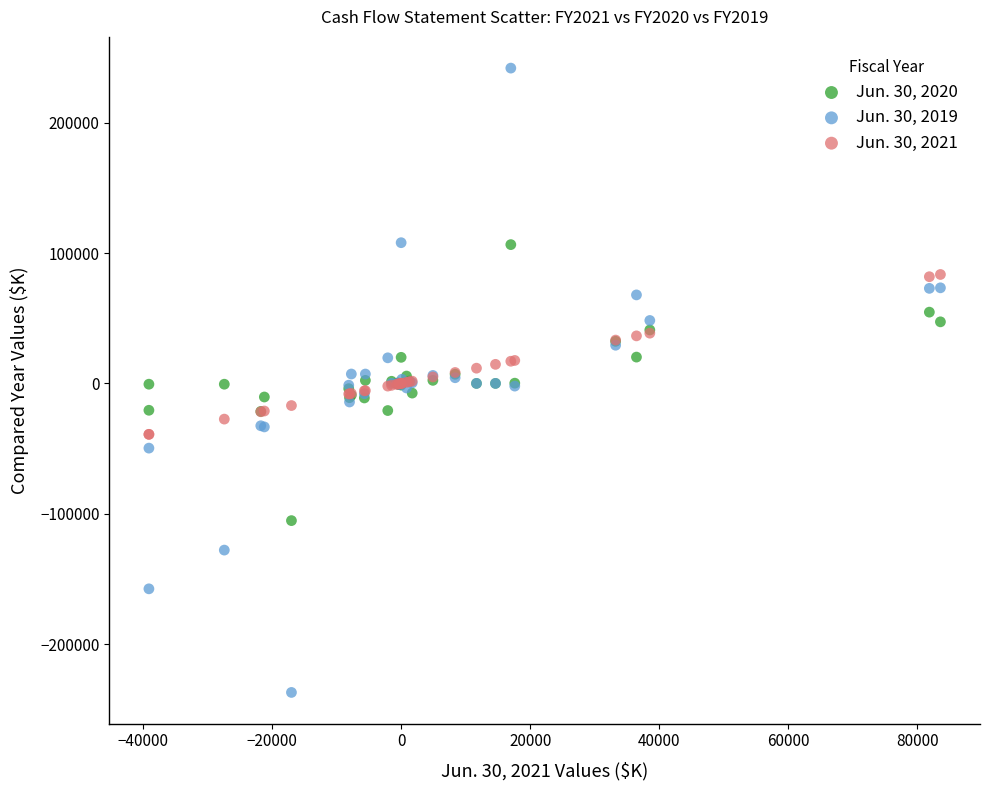

Which series reaches the minimum Y coordinate?

Jun. 30, 2019